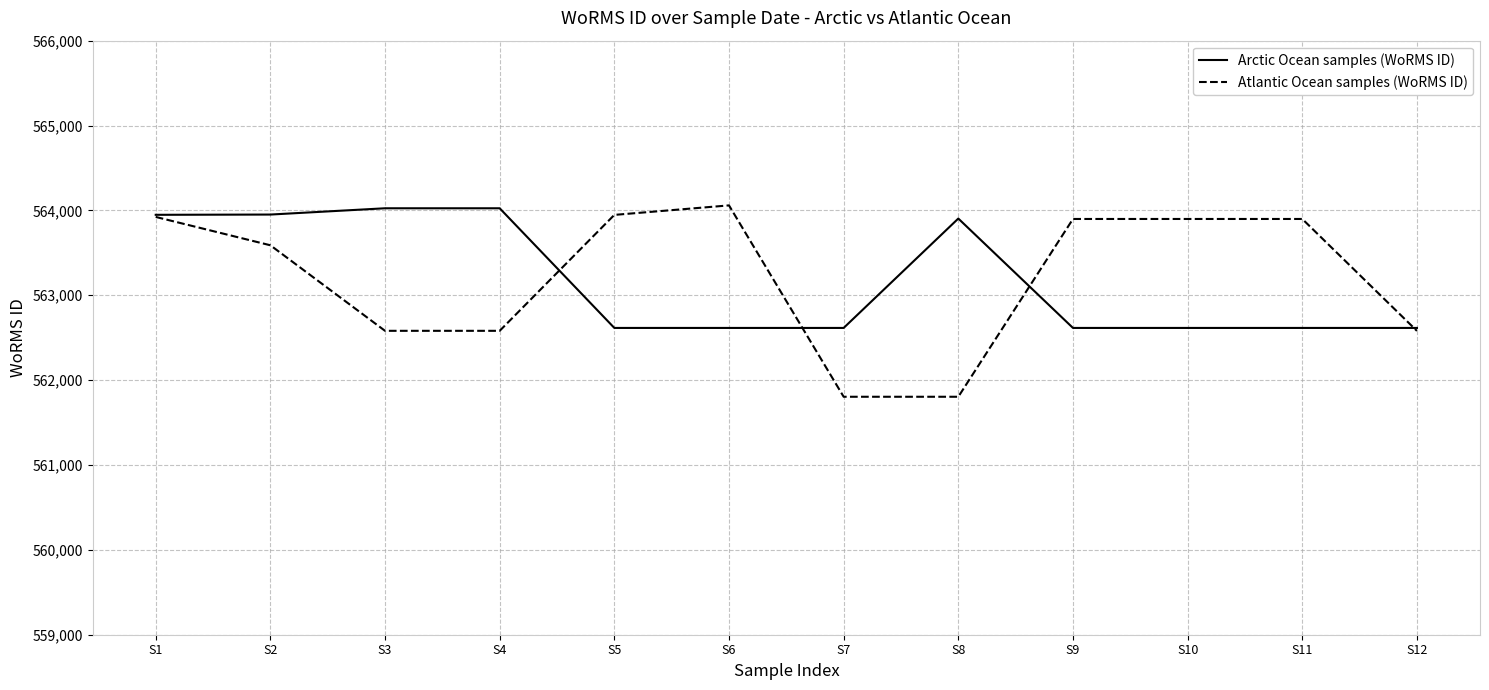

What are all the series names shown in the legend?

Arctic Ocean samples (WoRMS ID), Atlantic Ocean samples (WoRMS ID)